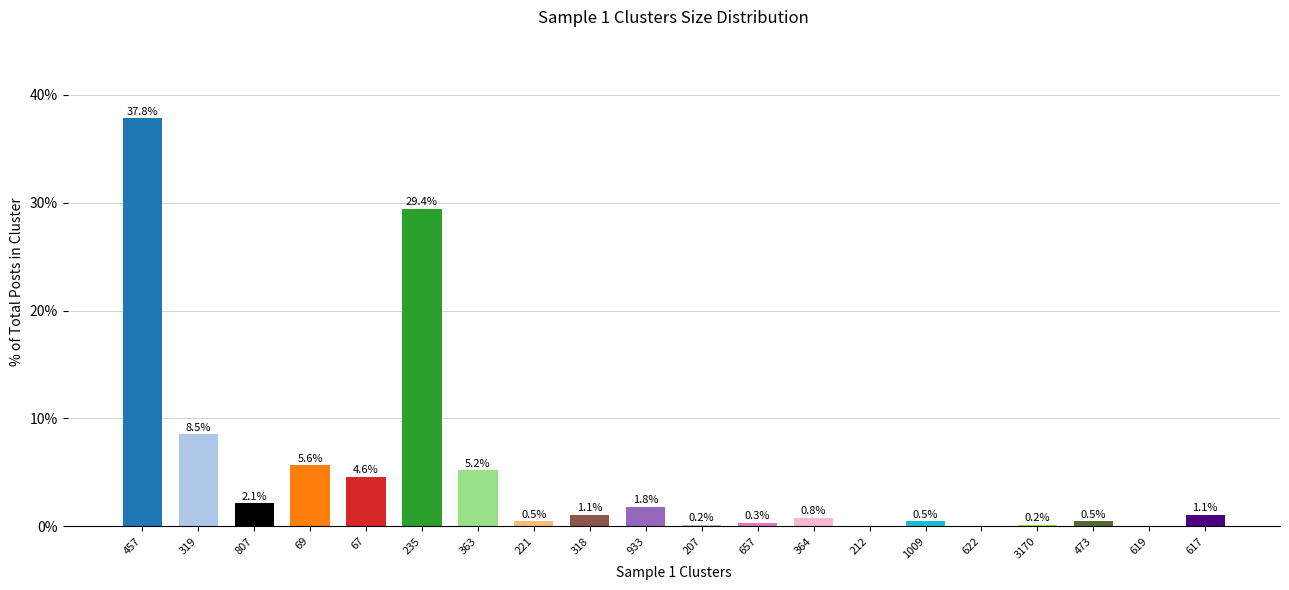

The chart shows a value of 0.2 at 3170. True or false?

True